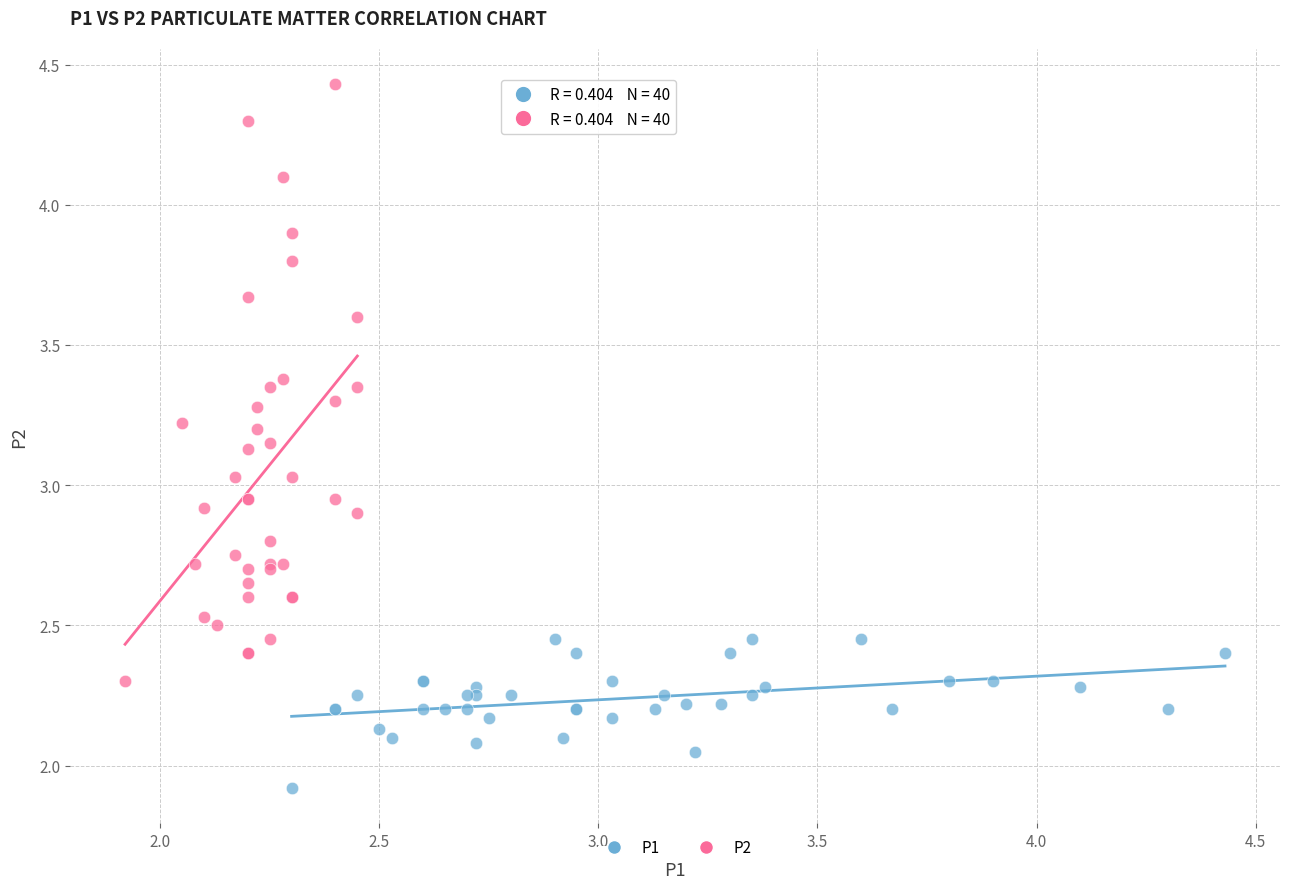

Which series contains the highest Y value?

P2